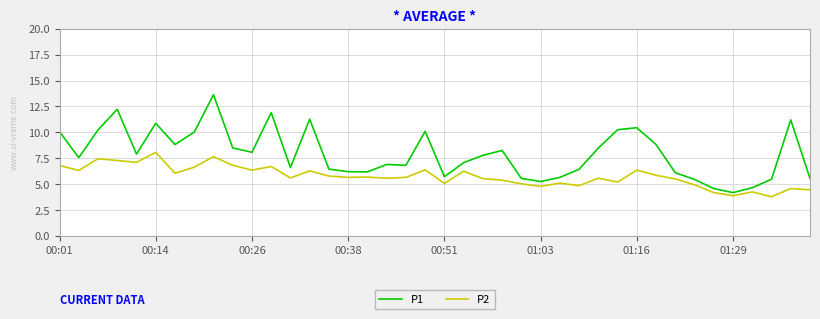

What is the minimum value shown in the chart?

3.8